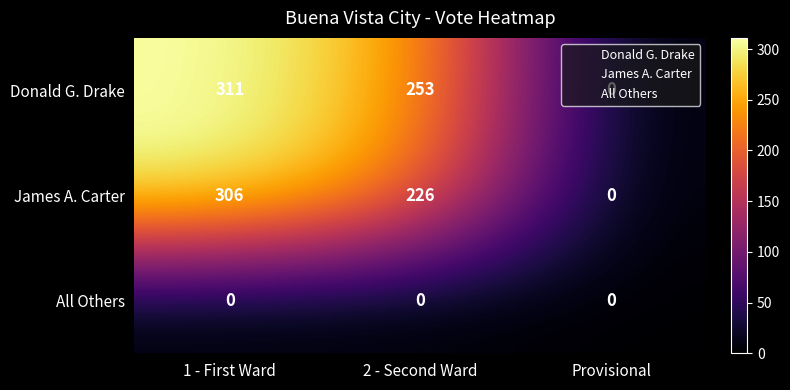

The value of James A. Carter at 1 - First Ward is 306. True or false?

True